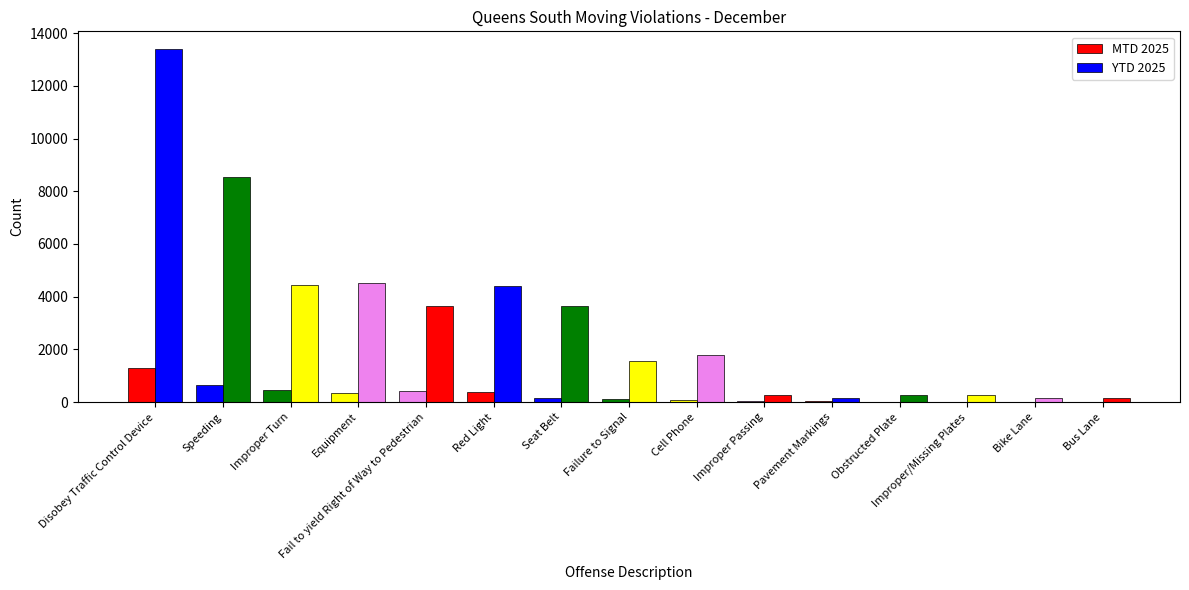

What is the label of the 14th bar from the left?

Bike Lane